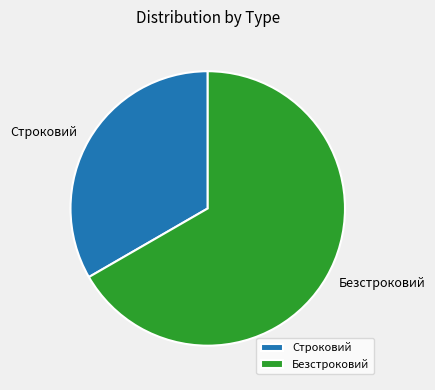

What is the ratio of the value at Строковий to the value at Безстроковий?

0.5